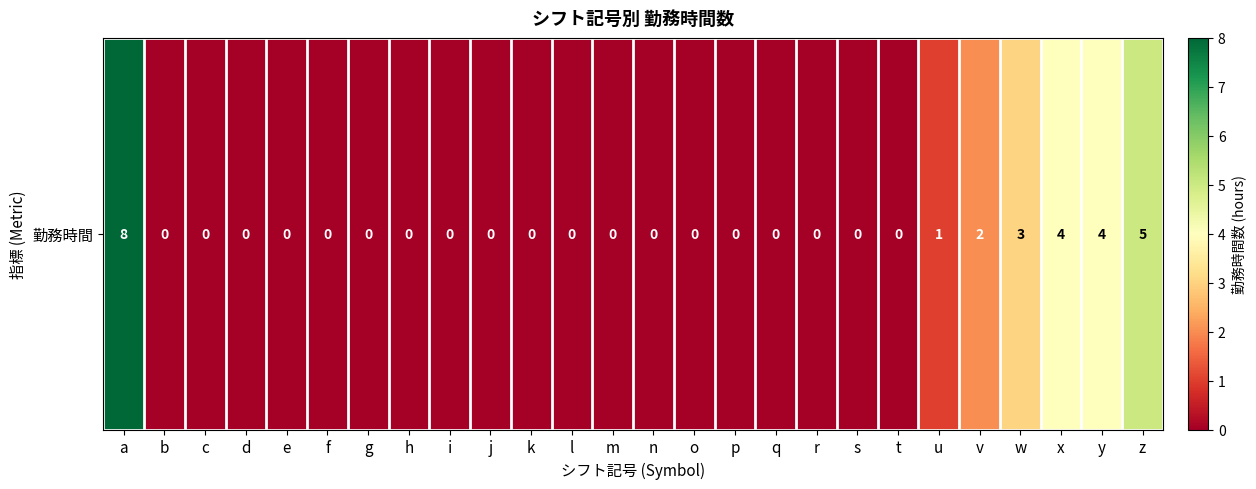

At which category does the chart reach its peak across all series?

a